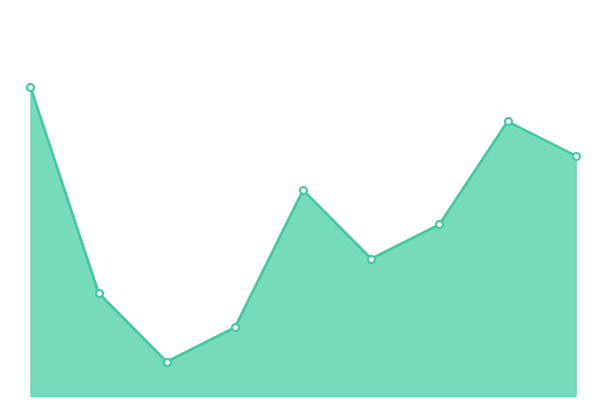

Is this an area chart (filled region under the line)?

Yes